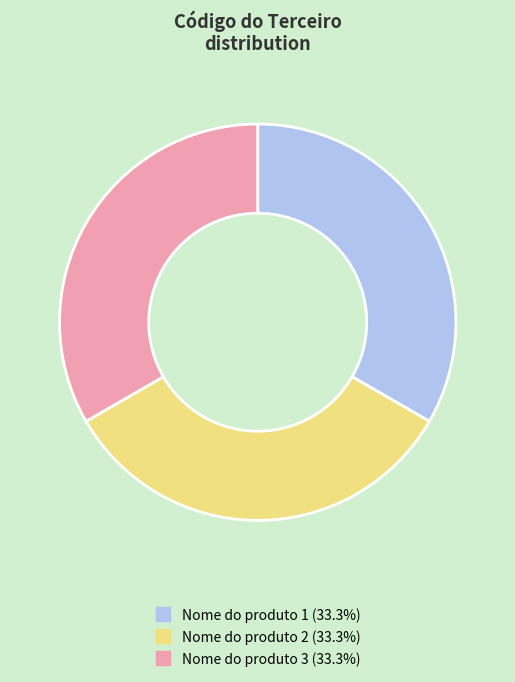

Does any single category account for the majority?

No